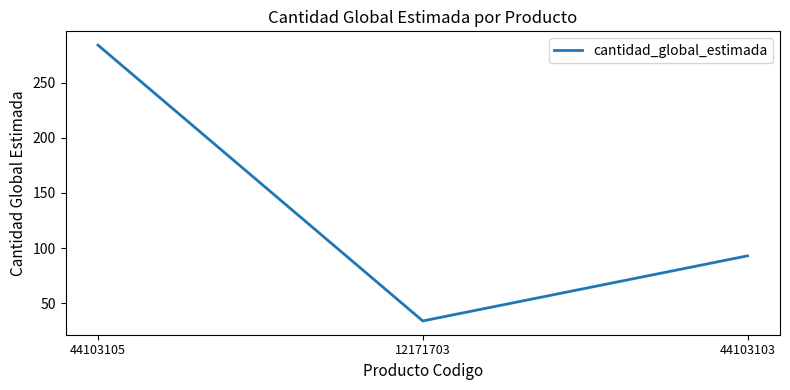

How many series are shown in this chart?

1